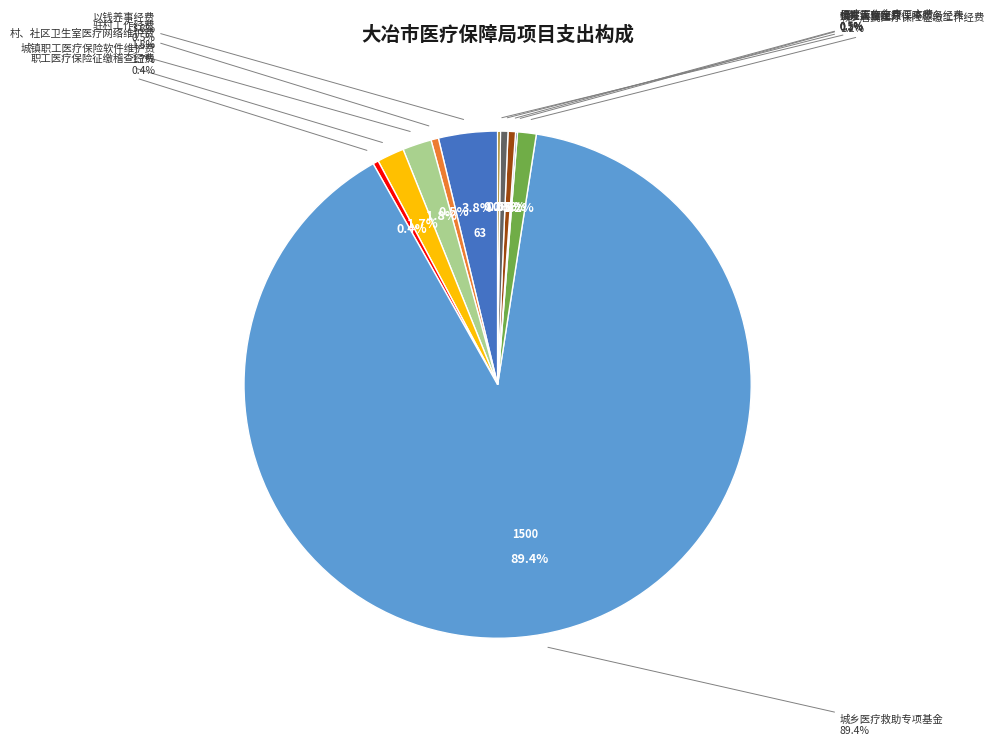

Approximately how many times larger is the value at 职工医疗保险征缴稽查经费 compared to 优先人员医疗保障服务经费?

2.0